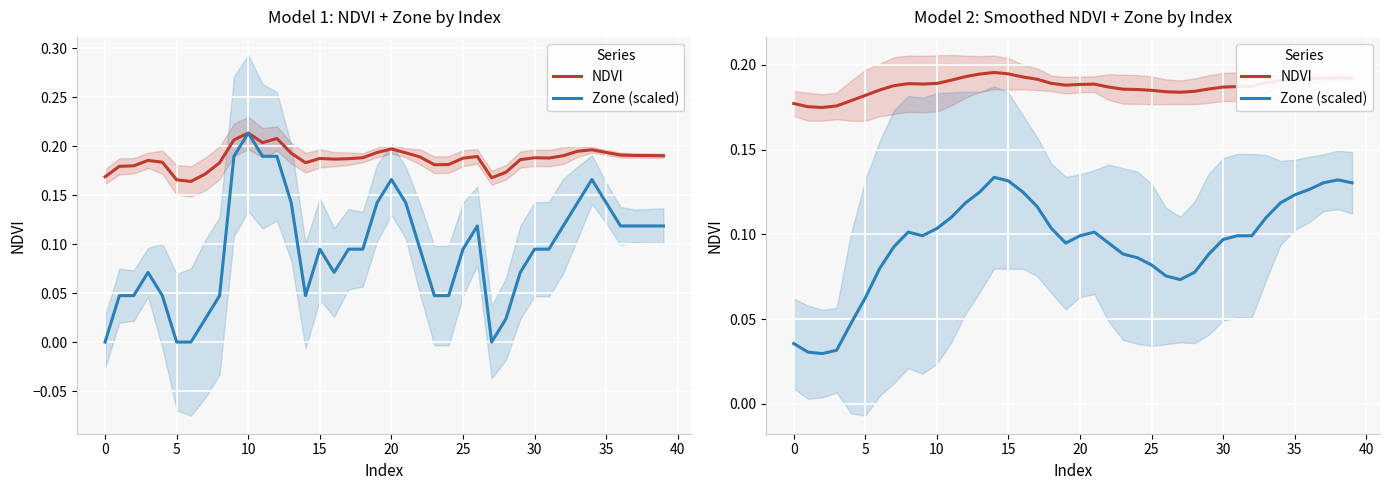

How many lines are shown in the chart?

2